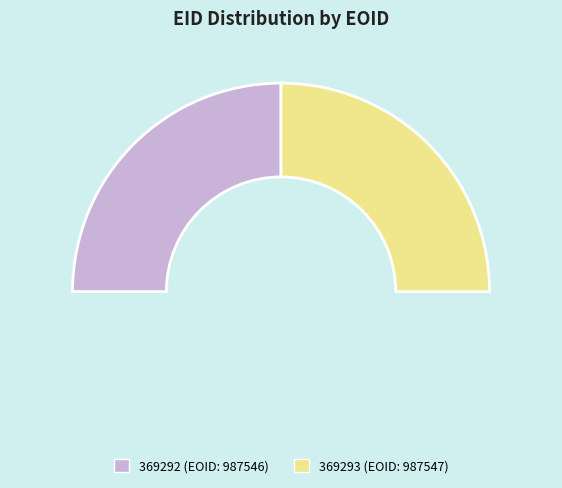

The 369293 slice represents 50% of the pie. True or false?

True